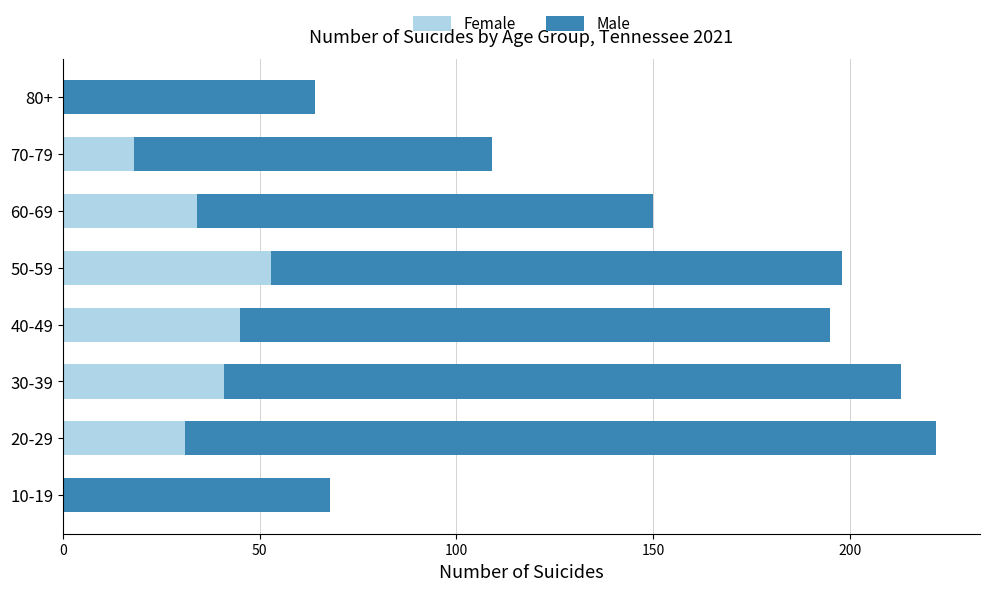

List the series in order of their overall mean, highest first.

Male, Female